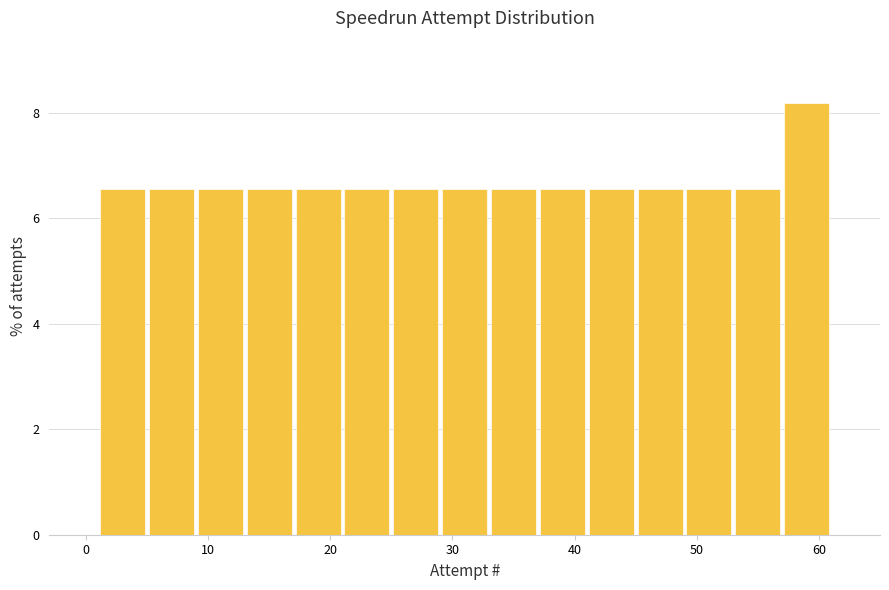

What is the height of the bar covering 21 to 25 on the x-axis? The values are not printed on the chart, so give them approximately, as read against the axis.

6.6